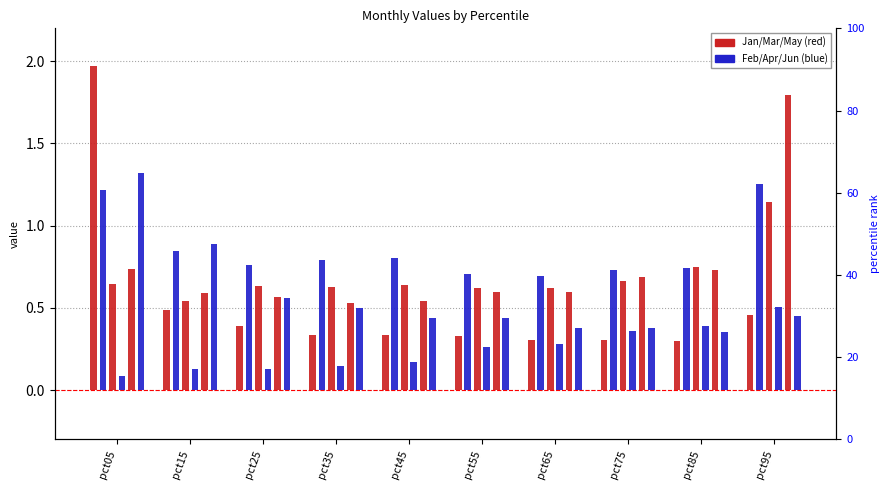

What is the sum of the Feb values at pct55 and pct75?

1.4